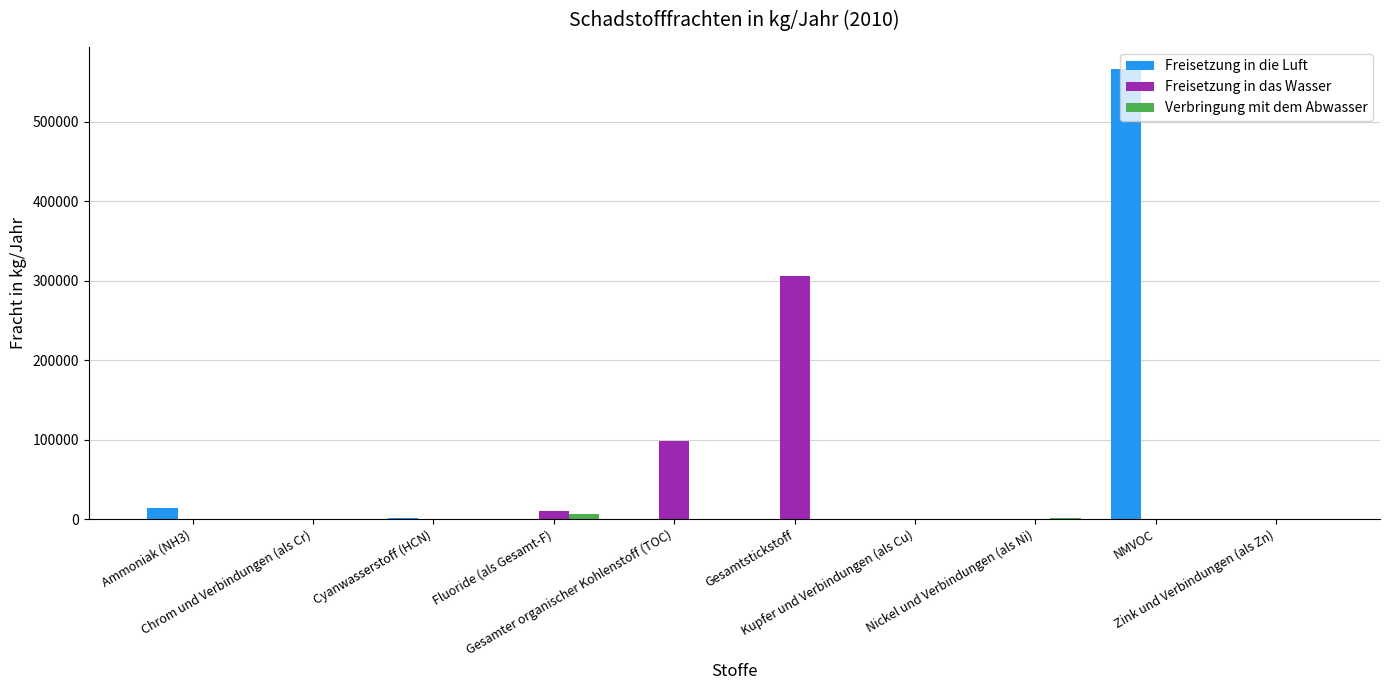

What is the average value of the Verbringung mit dem Abwasser series?

705